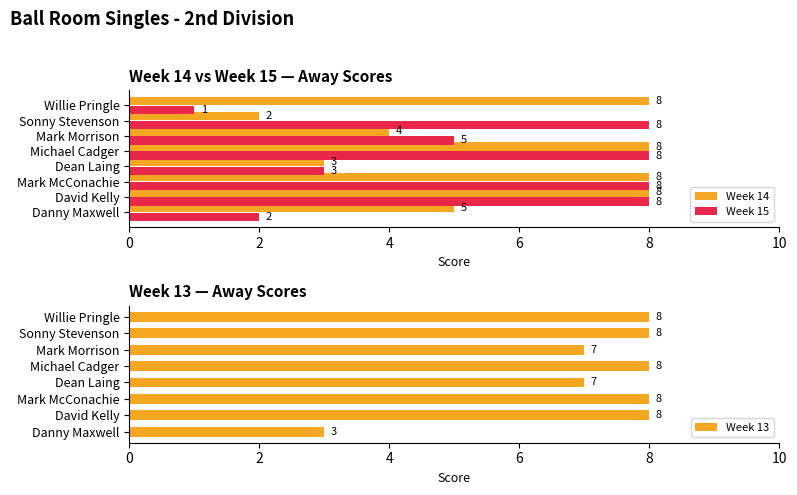

True or false: Week 14 has a value of 8 at Michael Cadger.

True